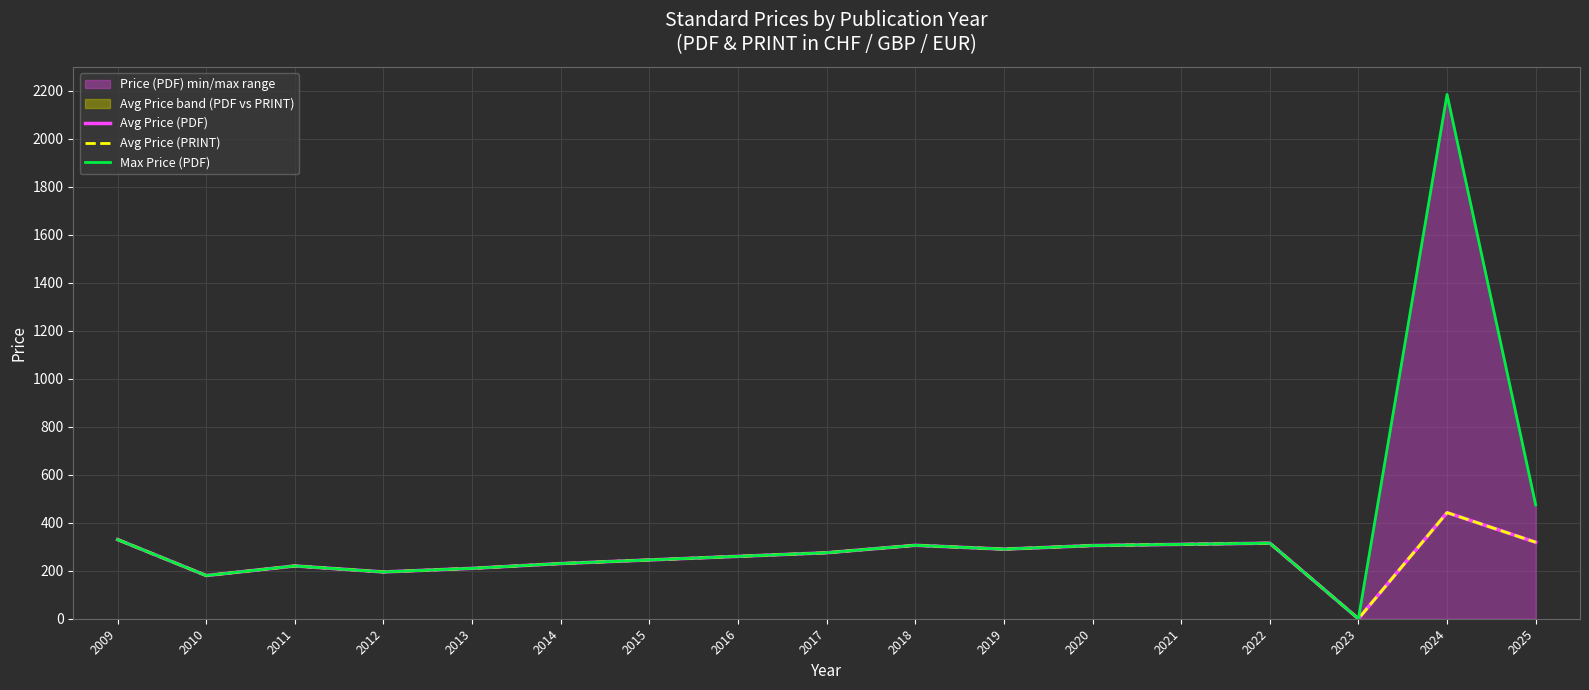

Which series changed the most between 2009 and 2011?

Avg Price (PDF)